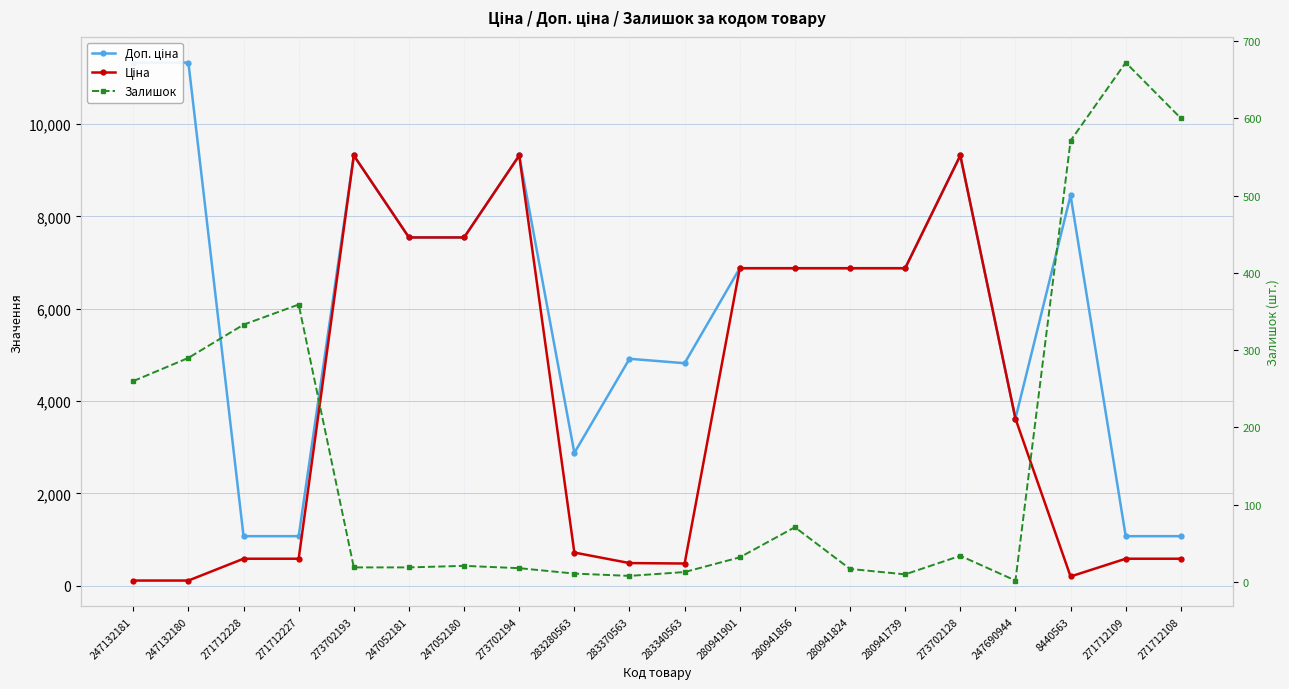

What is the difference between the Ціна values at 280941856 and 247052180?

666.4